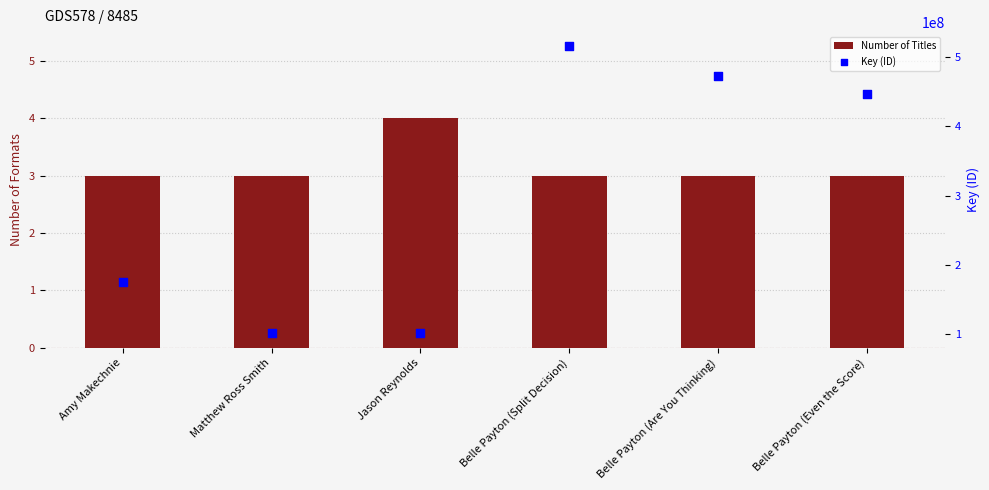

Which series has the largest Y range (max minus min)?

Key (ID)